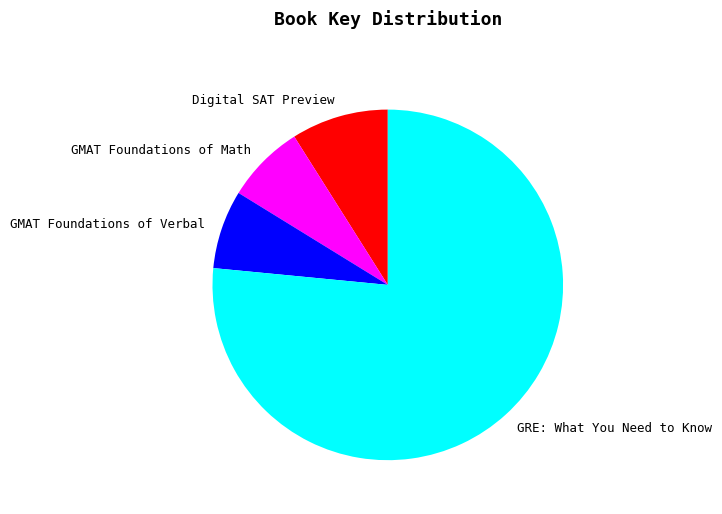

Is the sum of GMAT Foundations of Verbal and Digital SAT Preview greater than half?

No